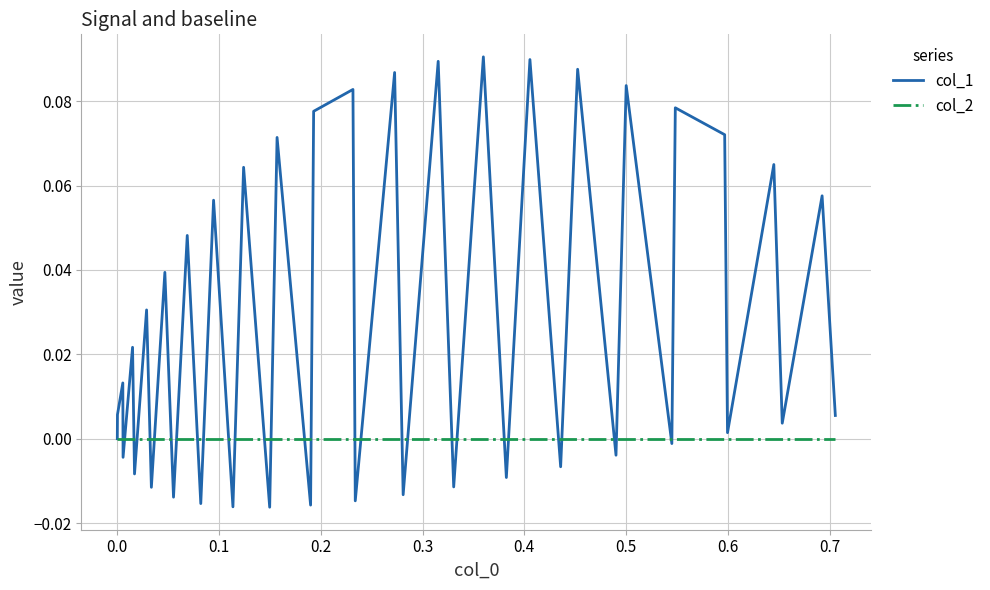

List the series in order of their peak value, highest first.

col_1, col_2